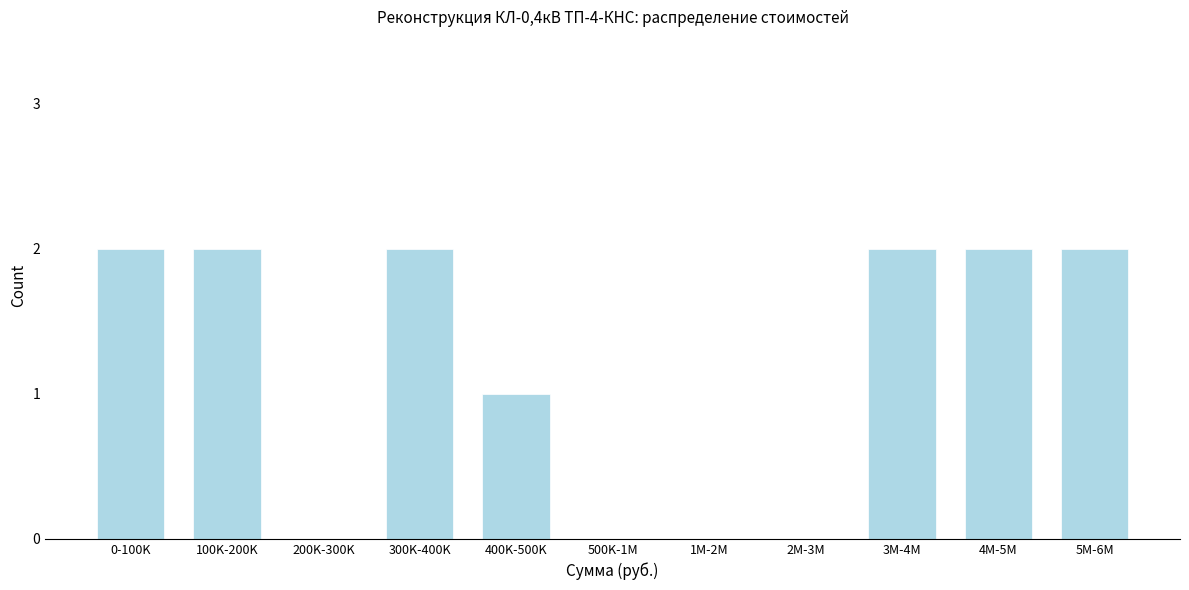

Reading left to right, transcribe all the data shown in this chart.

0-100K=2	100K-200K=2	200K-300K=0	300K-400K=2	400K-500K=1	500K-1M=0	1M-2M=0	2M-3M=0	3M-4M=2	4M-5M=2	5M-6M=2